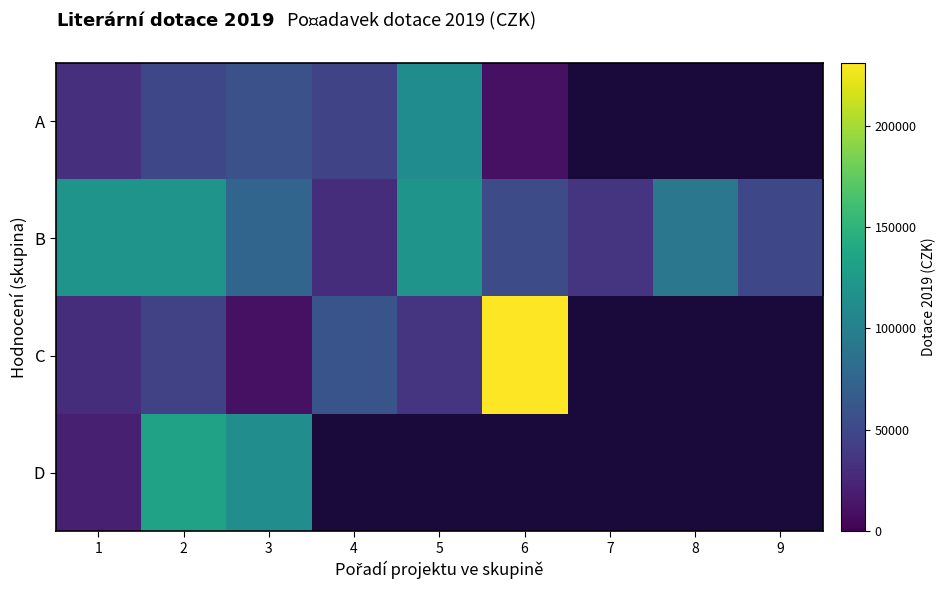

At how many categories does at least one series exceed 89973?

6